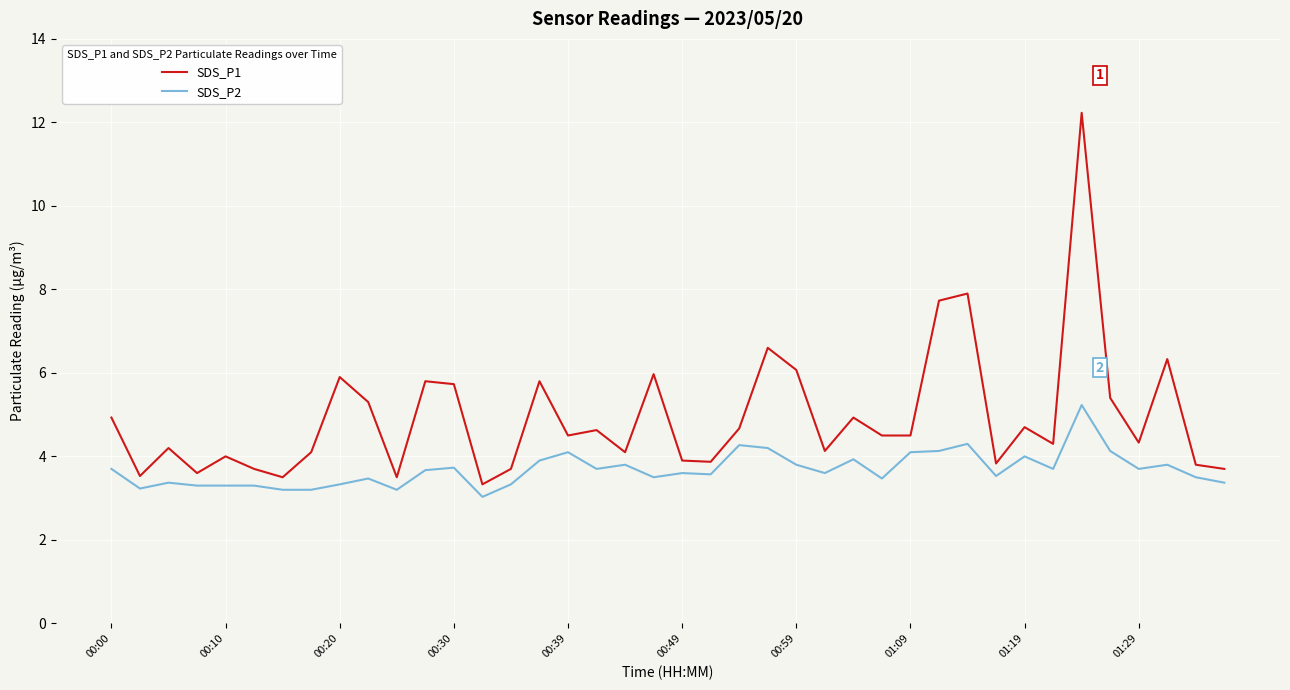

Which series has the widest spread of values?

SDS_P1